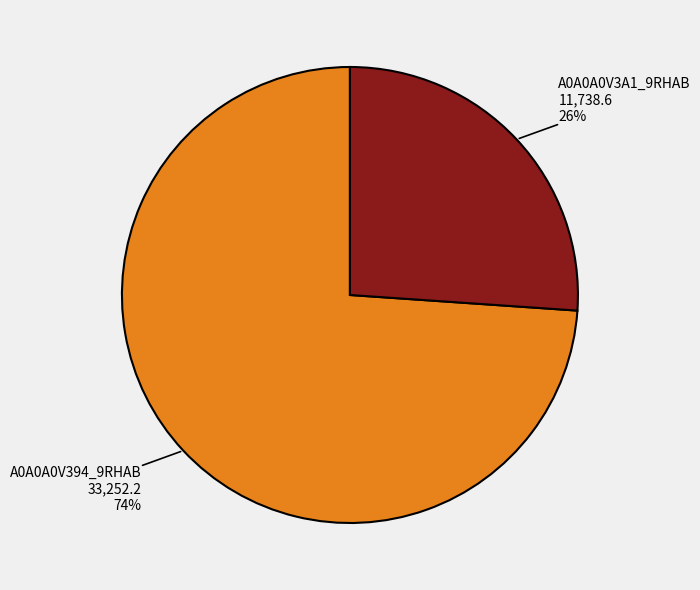

Combined, do A0A0A0V3A1_9RHAB and A0A0A0V394_9RHAB account for over 50%?

Yes